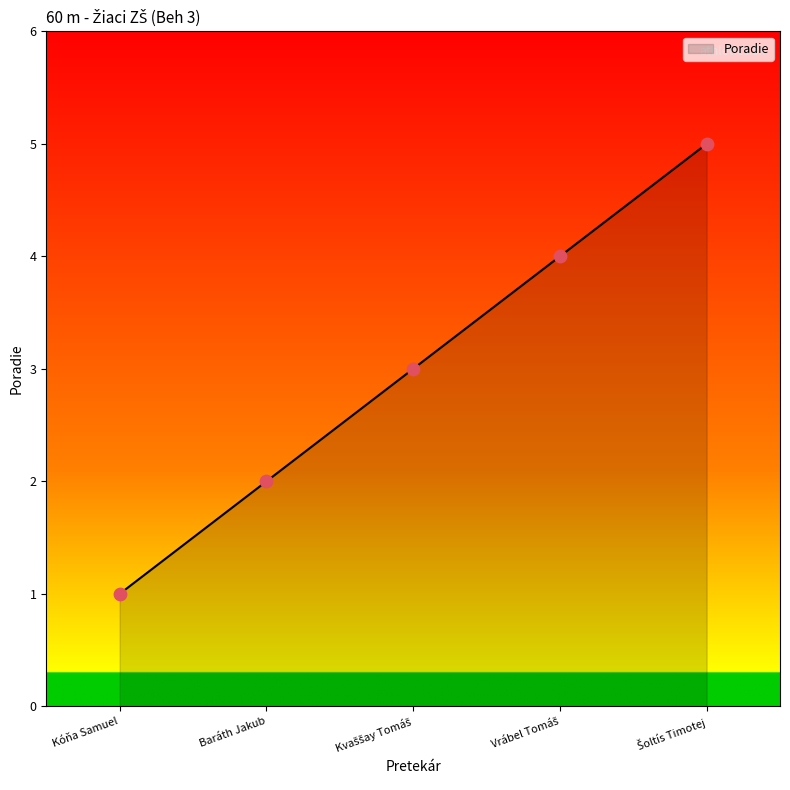

What is the ratio of the value at Kóňa Samuel to the value at Baráth Jakub?

0.5